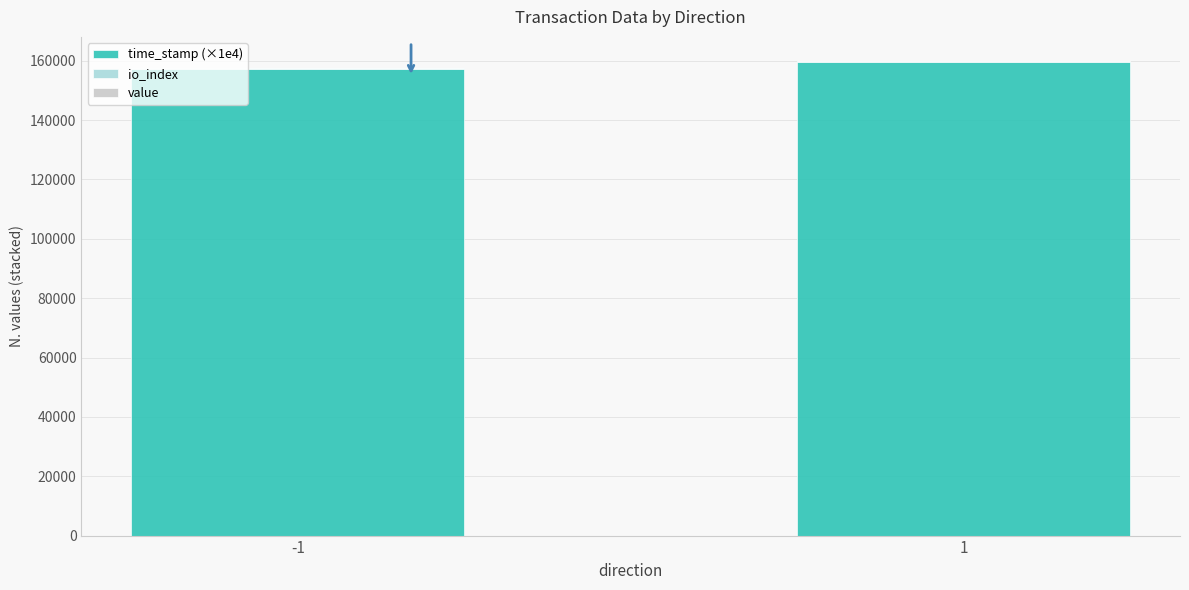

Where is time_stamp (×1e4) nearest to the value 158572?

-1